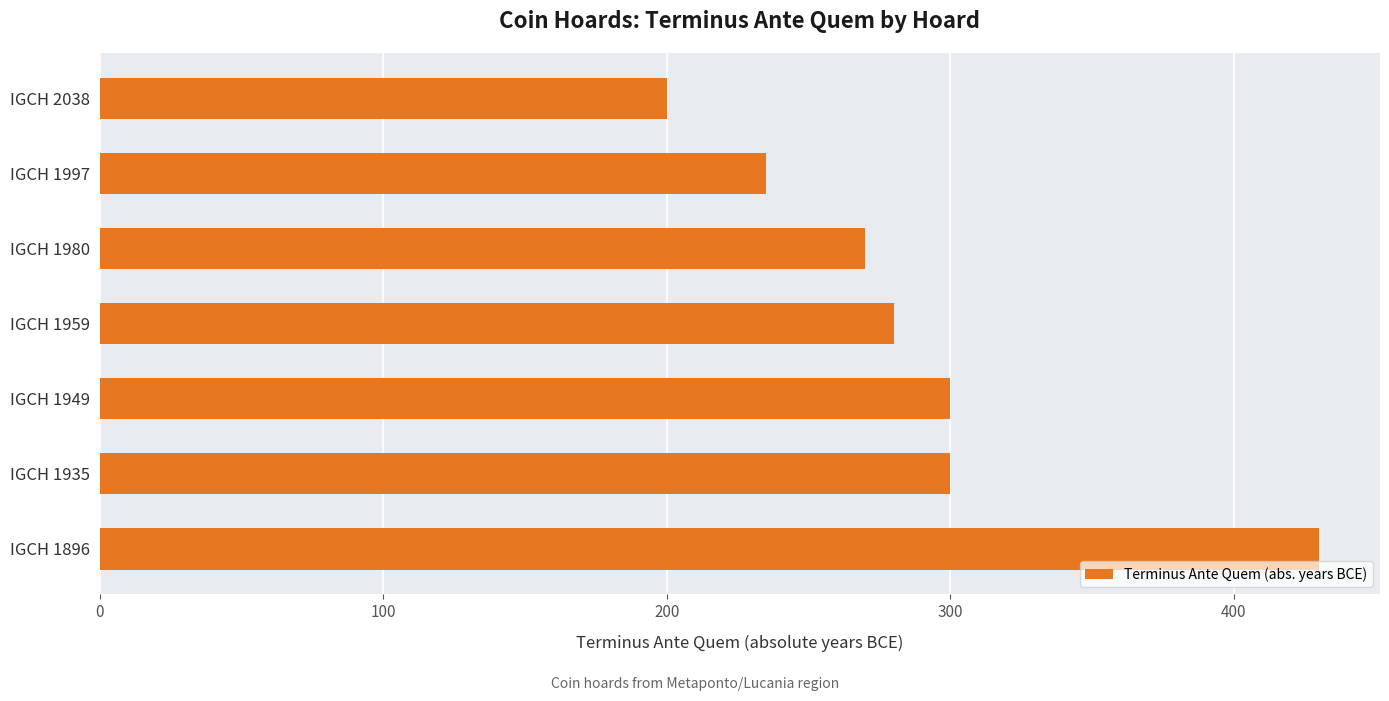

What is the difference between the maximum and second lowest values?

195